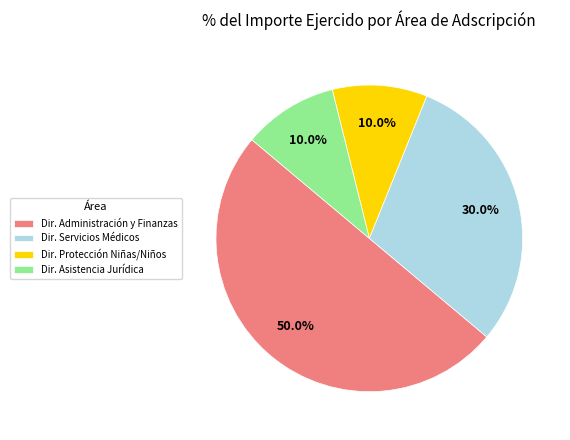

Does Dir. Asistencia Jurídica account for over 50% of the chart?

No